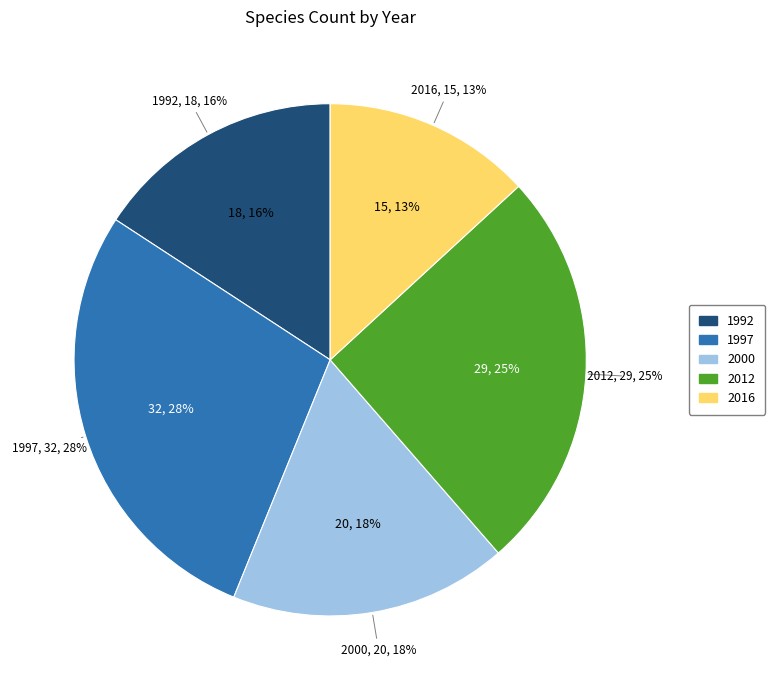

What is the change in value from 1992 to 2000?

+2